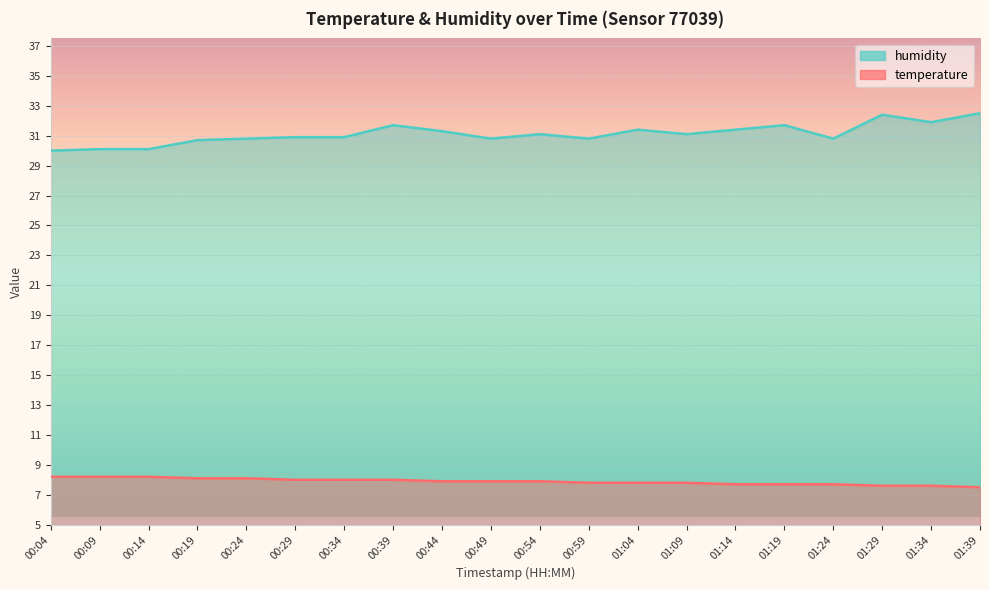

What are all the series names shown in the legend?

temperature, humidity